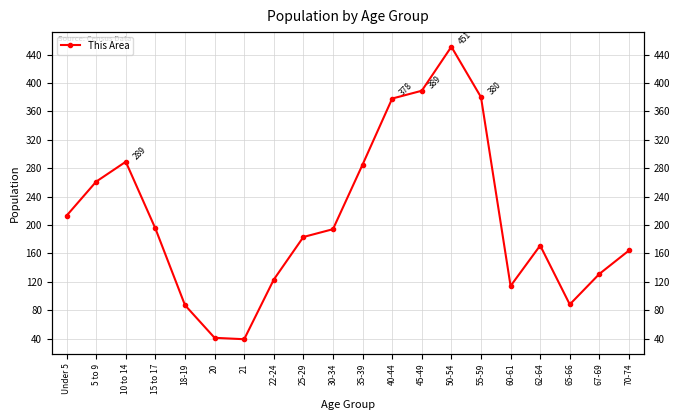

Reading right to left, extract all data points from this chart.

164	131	88	171	114	380	451	389	378	285	194	183	123	39	41	87	195	289	261	213